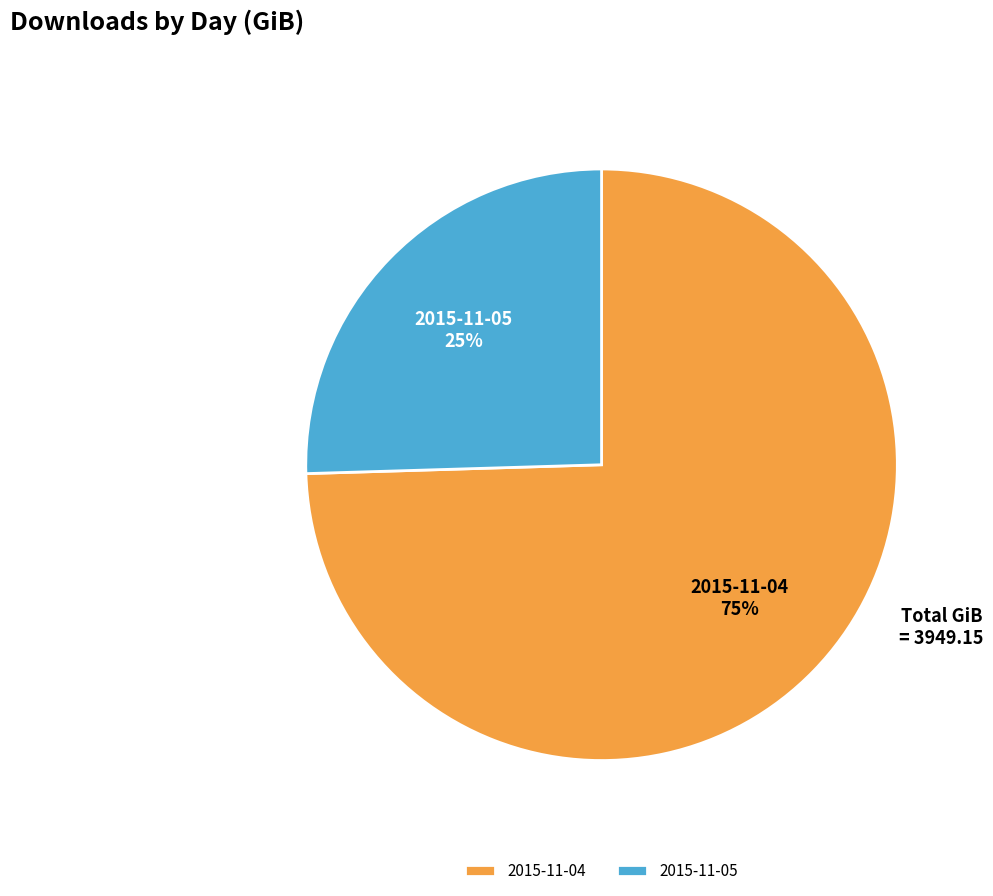

To the nearest percent, what percentage of the pie is 2015-11-05?

25%